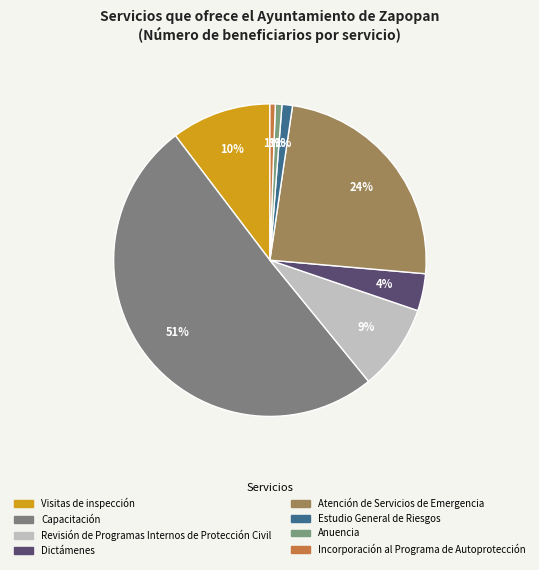

What percentage is the Incorporación al Programa de Autoprotección slice, to the nearest percent?

1%